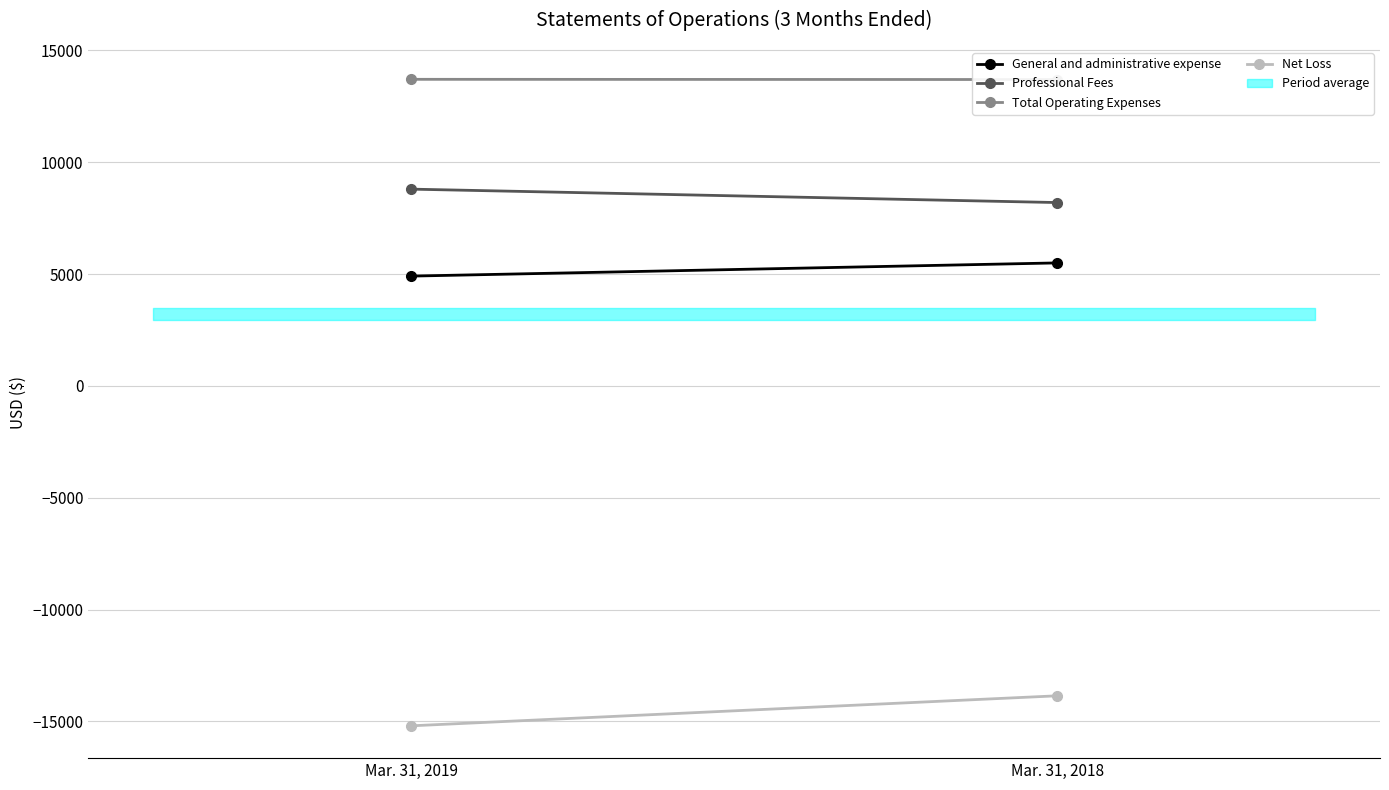

What value does the Total Operating Expenses series have at Mar. 31, 2018, to the nearest 10?

13700